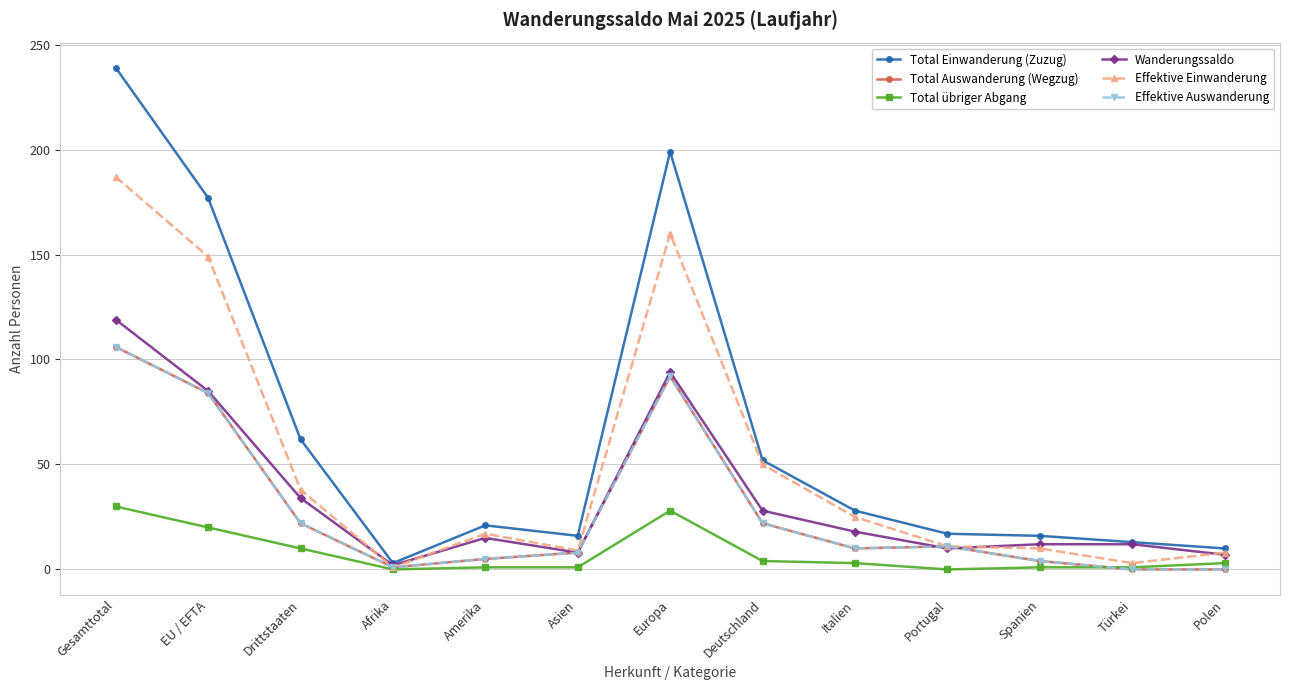

What is the difference between the second highest and minimum values in the Total Einwanderung (Zuzug) series?

196